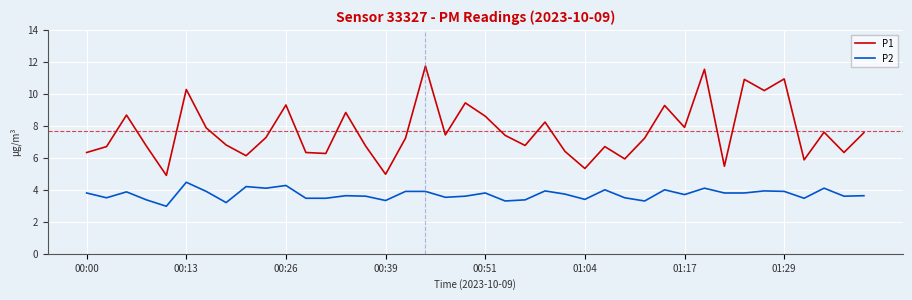

What is the smallest value displayed?

3.0